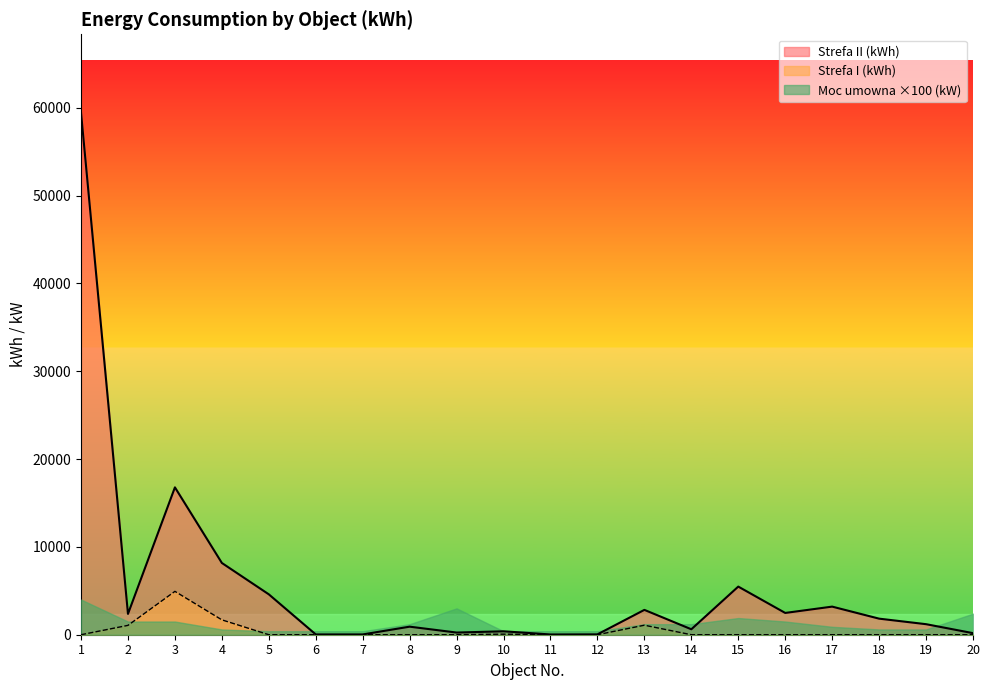

How many data points in Strefa II (kWh) are above 1830?

9